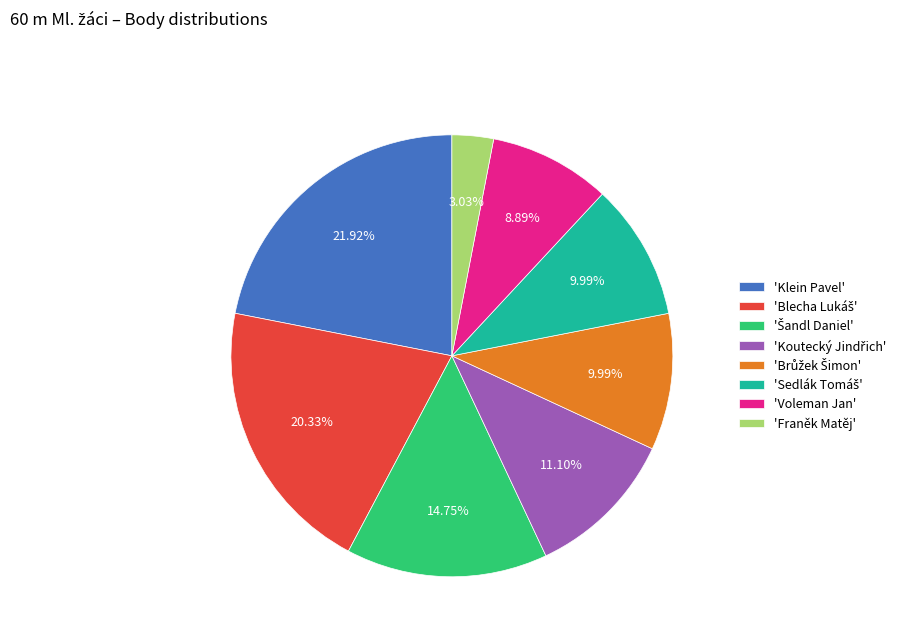

Does any single category account for the majority?

No